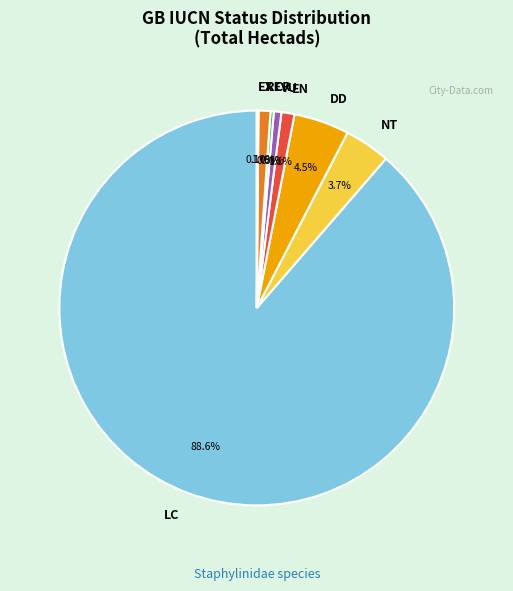

To the nearest percent, what is the combined percentage of EN and LC?

90%